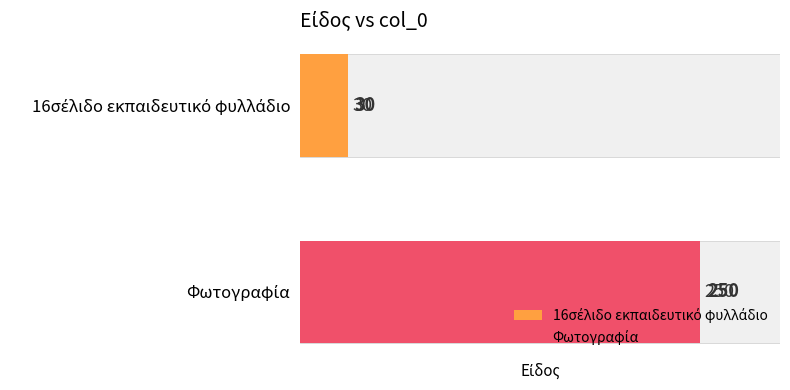

At which label is the value closest to 140?

16σέλιδο εκπαιδευτικό φυλλάδιο